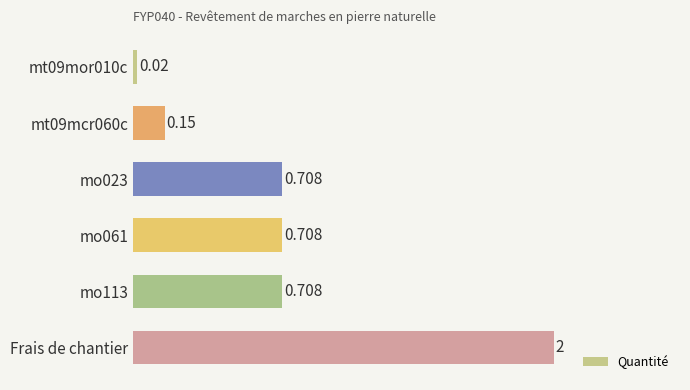

How many bars are there in total?

6